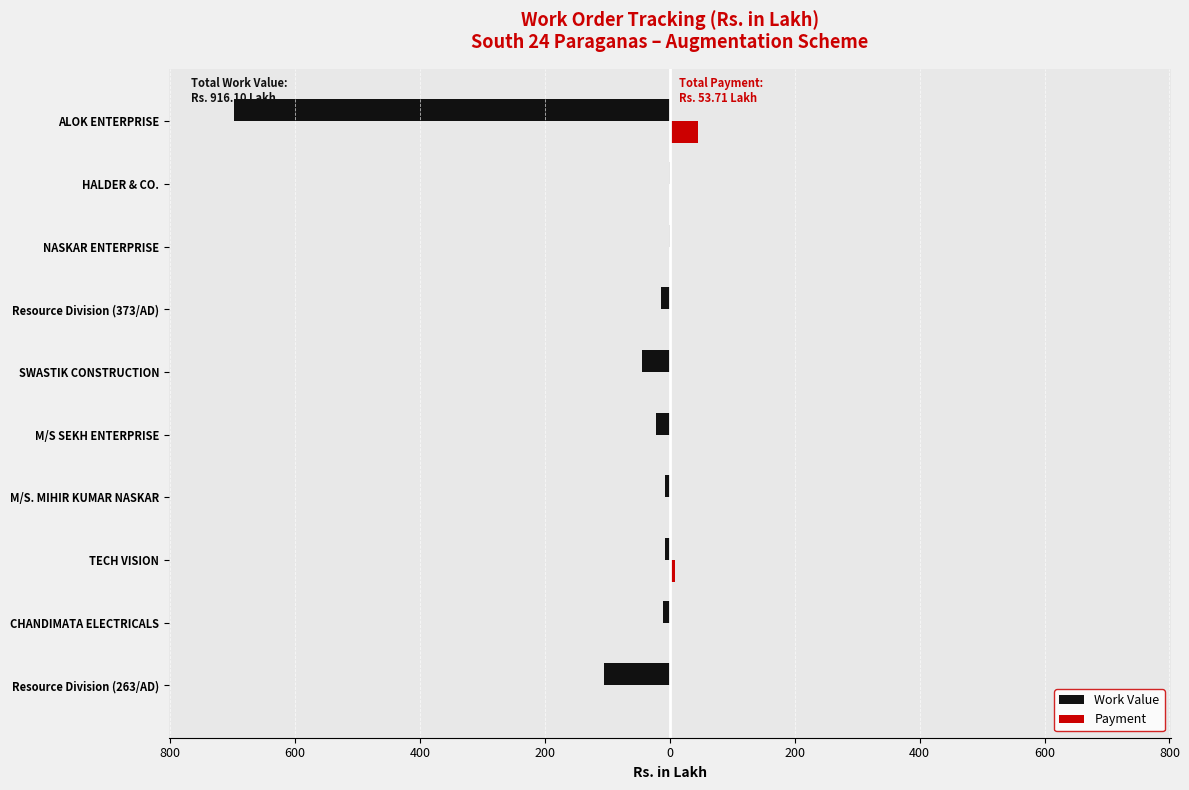

What are all the series names shown in the legend?

Work Value, Payment